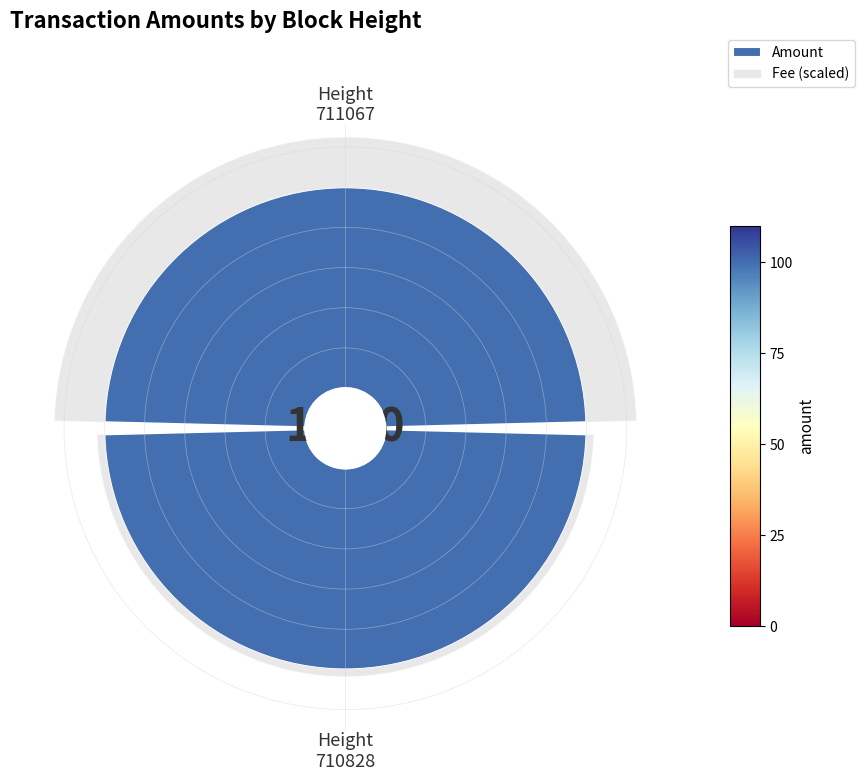

Is there a majority slice in this chart?

Yes